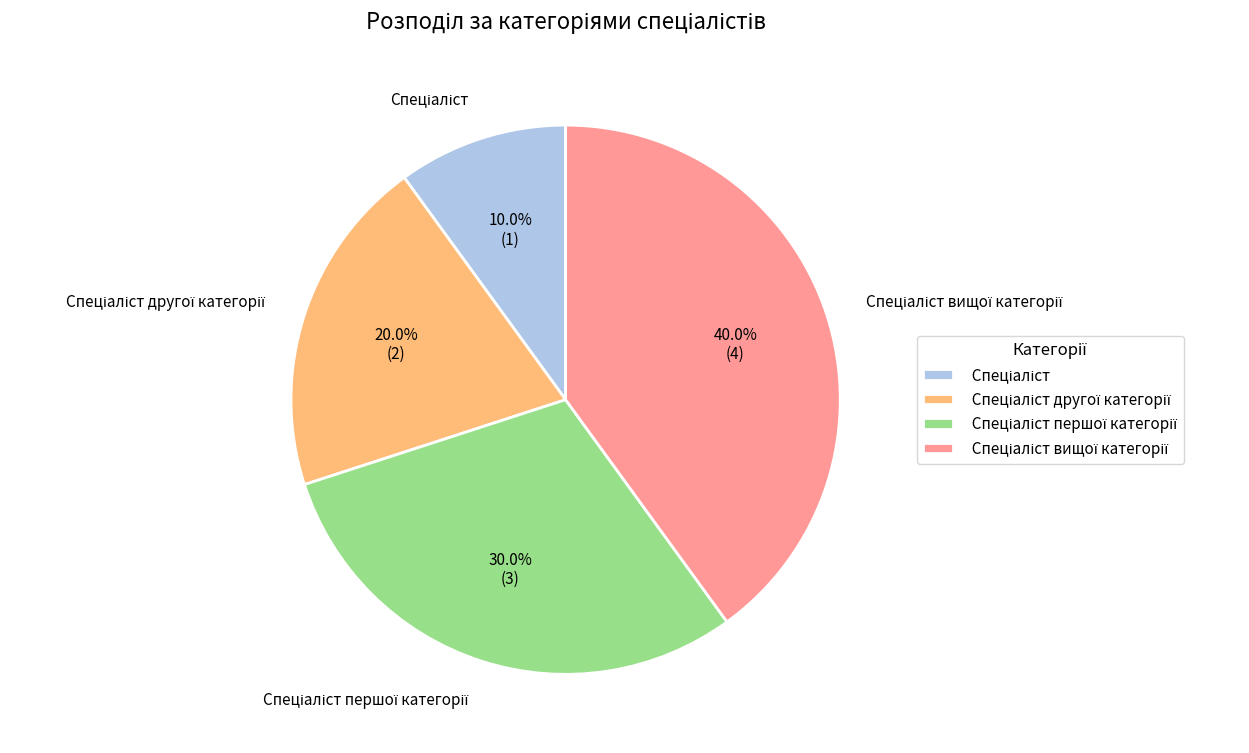

Is there any slice that represents more than half of the pie?

No